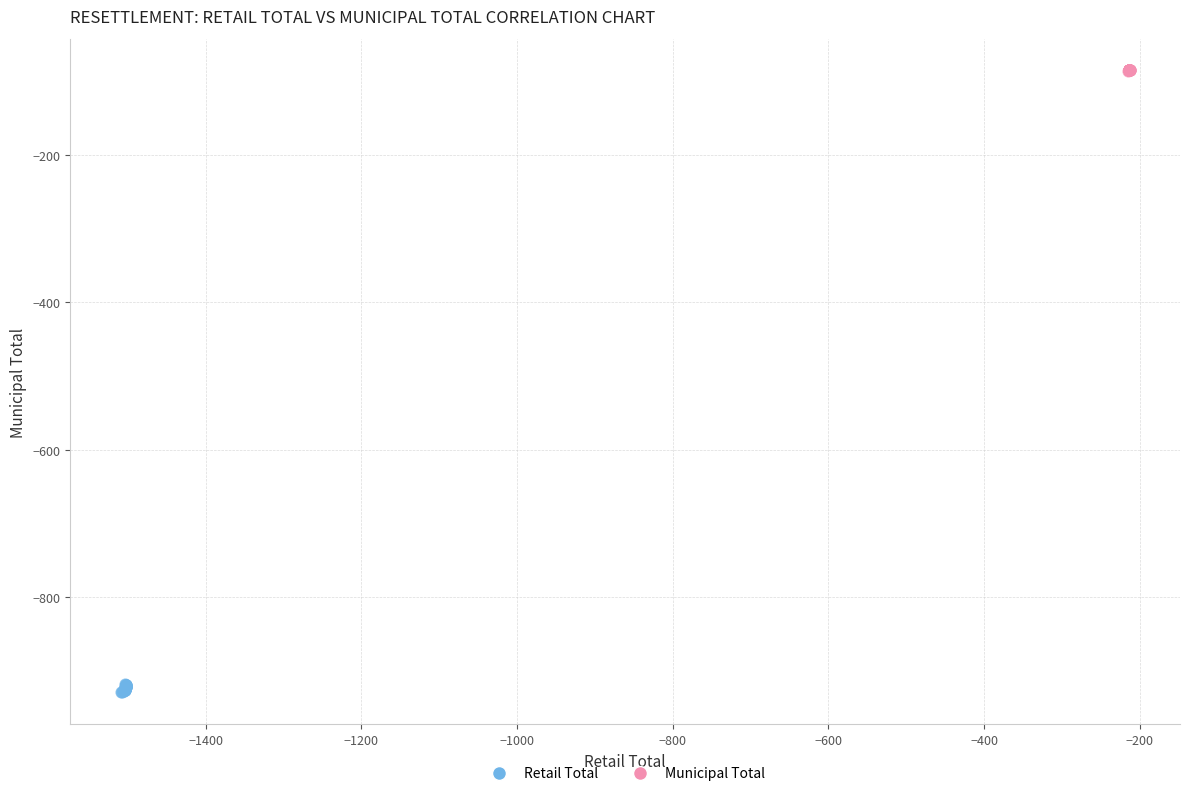

Which series reaches the minimum Y coordinate?

Retail Total